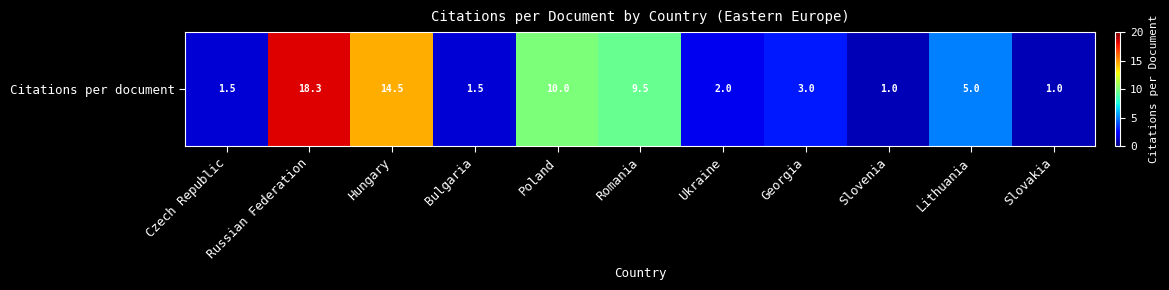

What is the greatest value displayed?

18.3